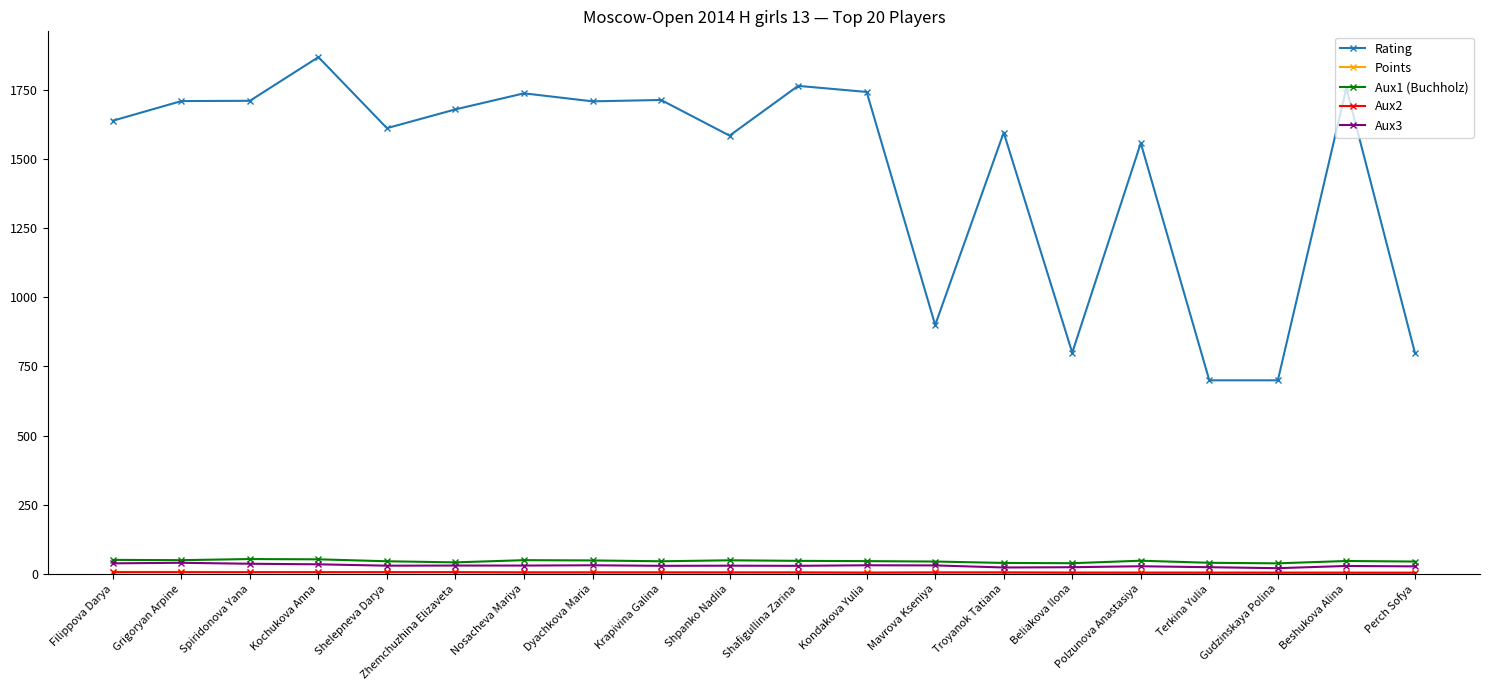

Is it true that Rating equals 2307.2 at Beshukova Alina?

False